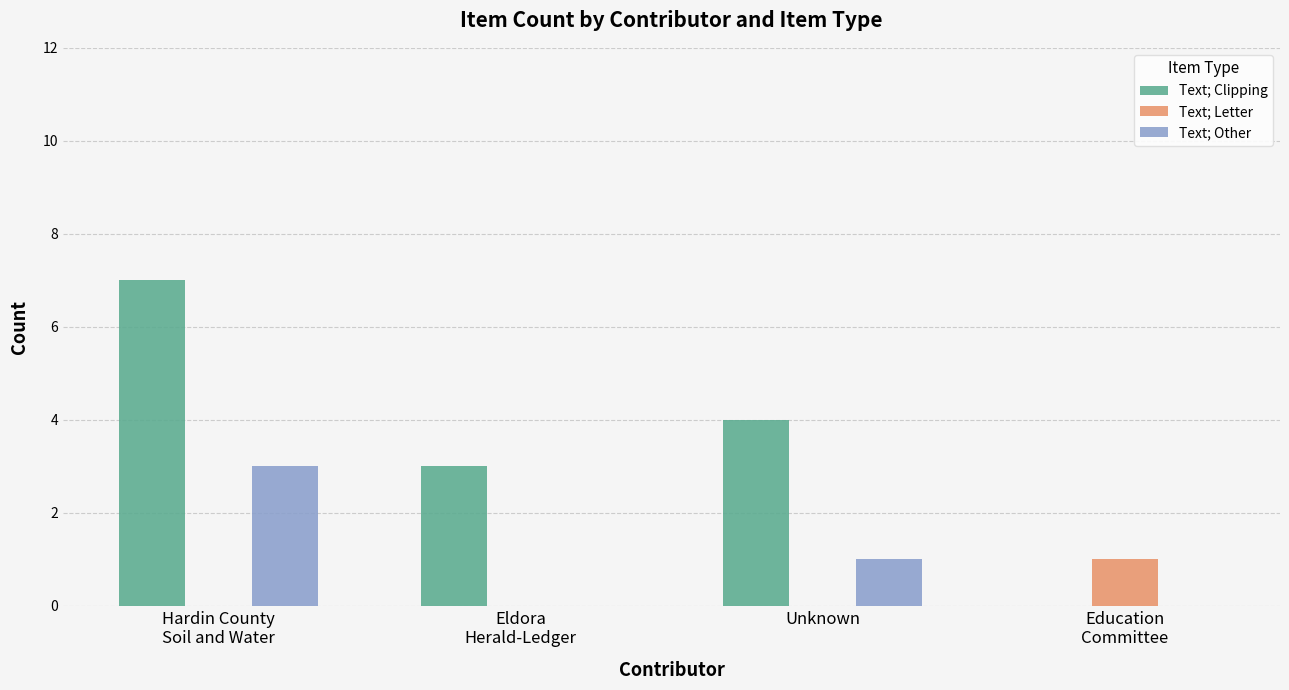

How many series are shown in this chart?

3